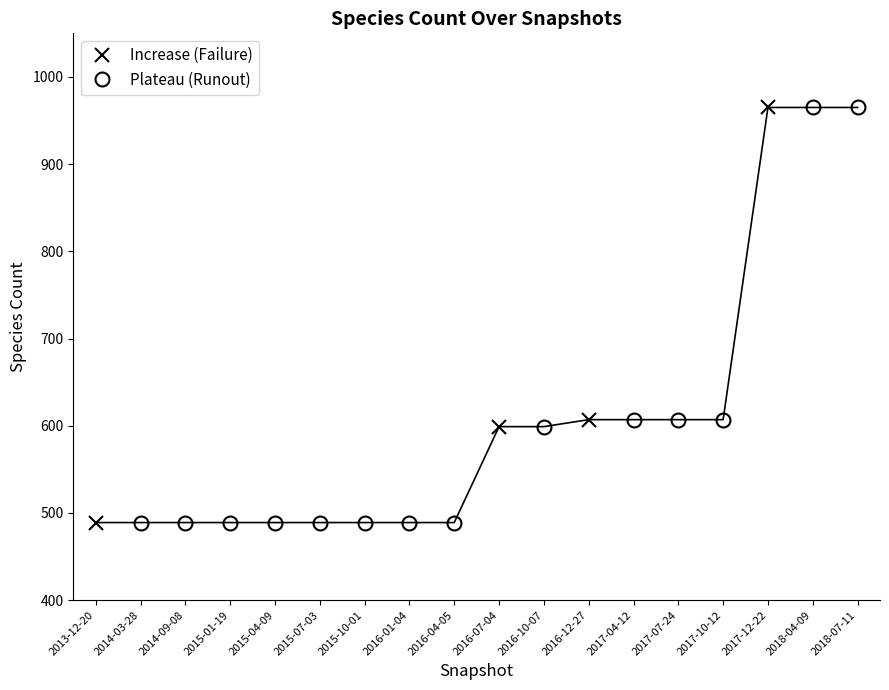

What is the approximate value at 2017-10-12?

607